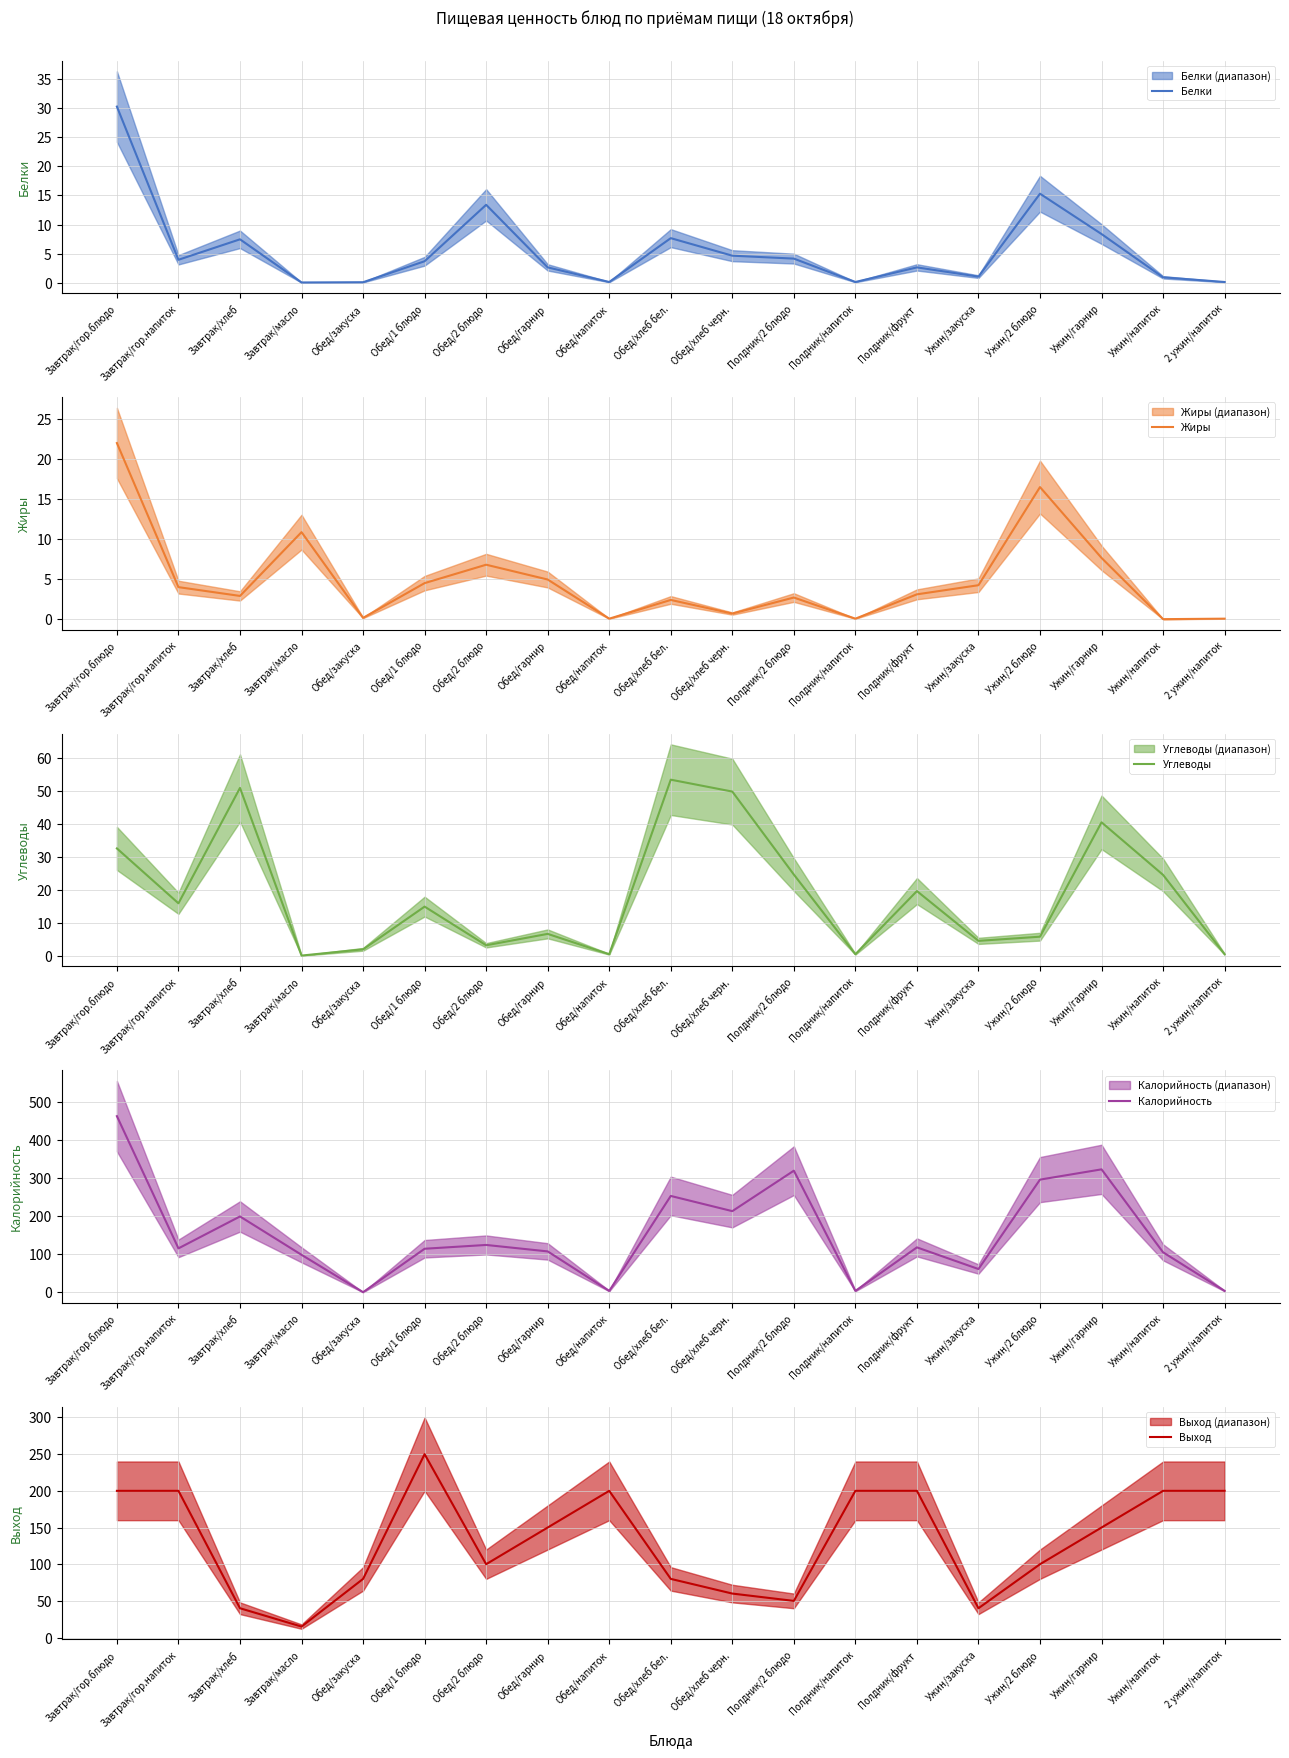

Reading left to right, extract all data points from this chart.

Белки: 30.2	4.0	7.5	0.1	0.2	3.8	13.4	2.7	0.2	7.7	4.7	4.2	0.2	2.7	1.1	15.3	8.4	1.0	0.2
Жиры: 22.0	4.0	2.9	10.9	0.2	4.5	6.8	5.0	0.1	2.4	0.7	2.7	0.1	3.1	4.2	16.5	7.7	0.0	0.1
Углеводы: 32.6	16.0	50.9	0.2	2.1	15.0	3.3	6.8	0.6	53.4	49.8	24.7	0.6	19.7	4.6	5.9	40.5	24.6	0.6
Калорийность: 464.0	116.0	200.0	99.0	0.6	115.0	125.0	108.0	4.0	254.0	214.0	320.5	4.0	118.6	61.6	297.0	324.0	105.6	4.0
Выход: 200.0	200.0	40.0	15.0	80.0	250.0	100.0	150.0	200.0	80.0	60.0	50.0	200.0	200.0	40.0	100.0	150.0	200.0	200.0